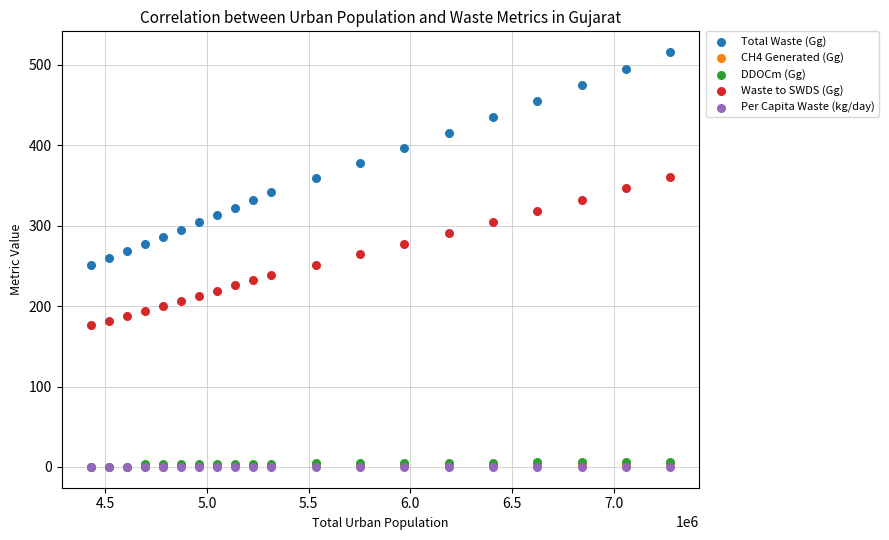

What are all the series names shown in the legend?

Total Waste (Gg), CH4 Generated (Gg), DDOCm (Gg), Waste to SWDS (Gg), Per Capita Waste (kg/day)